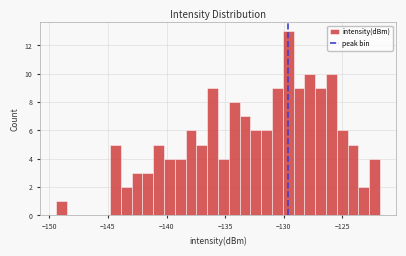

Around what value on the x-axis is the tallest bar? Give the approximate position of its centre, as read against the axis.

-129.5